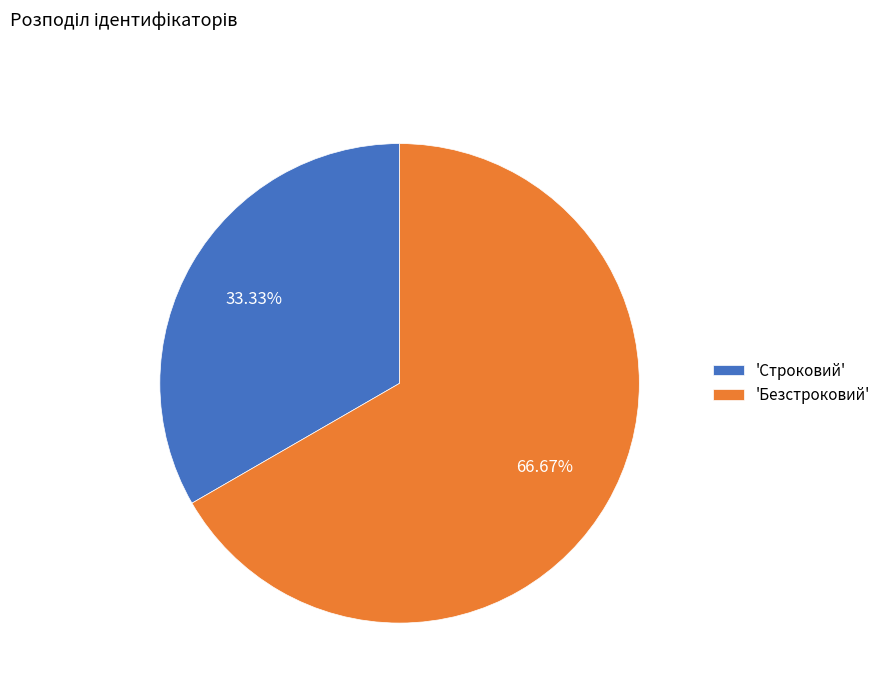

What is the smallest slice in the pie chart?

'Строковий'